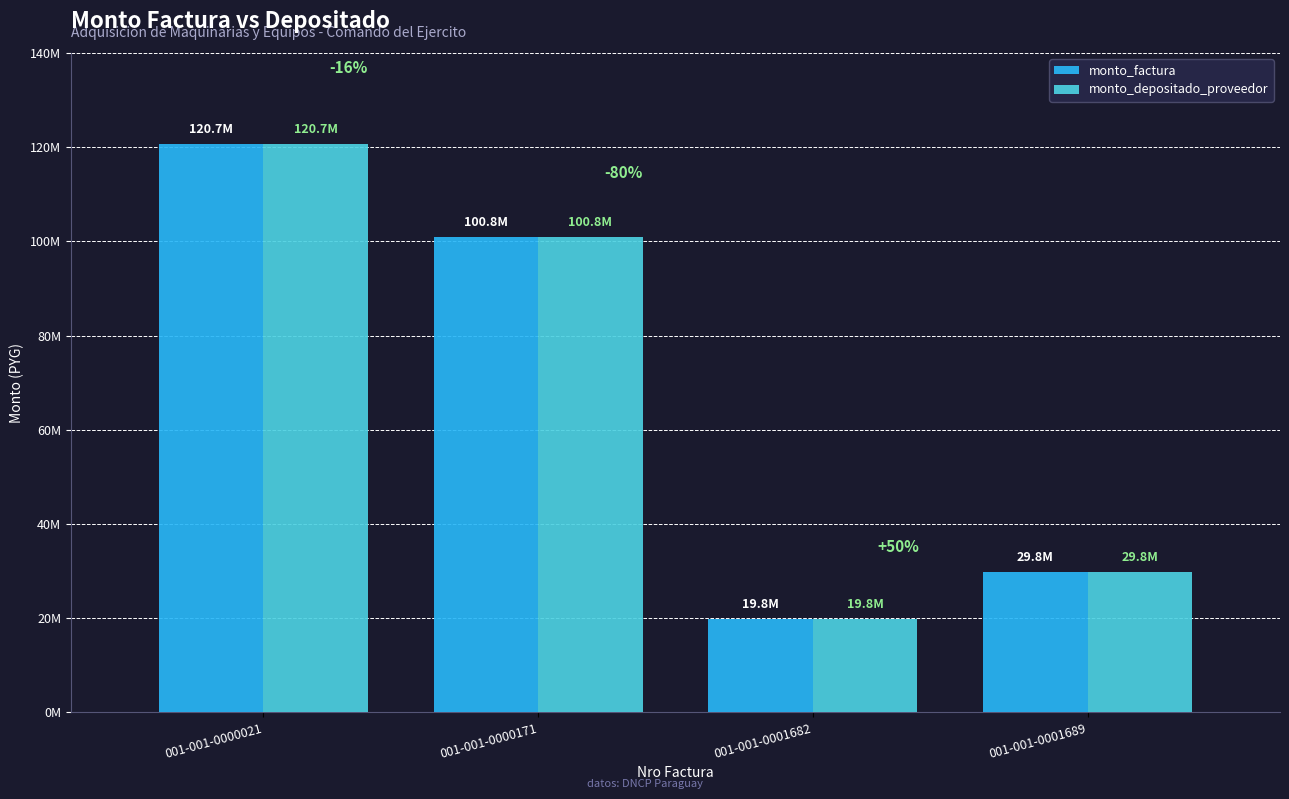

Which category has the lowest value across all series?

001-001-0001682